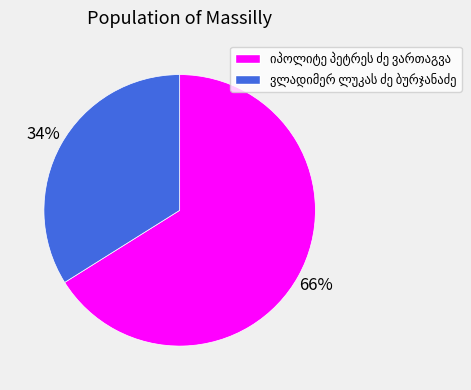

Does any single category account for the majority?

Yes